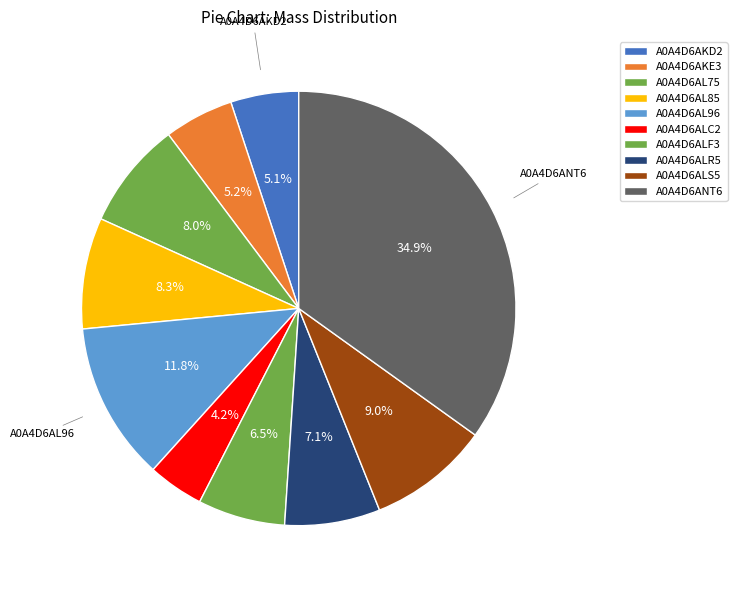

Which category has the smallest portion of the pie?

A0A4D6ALC2